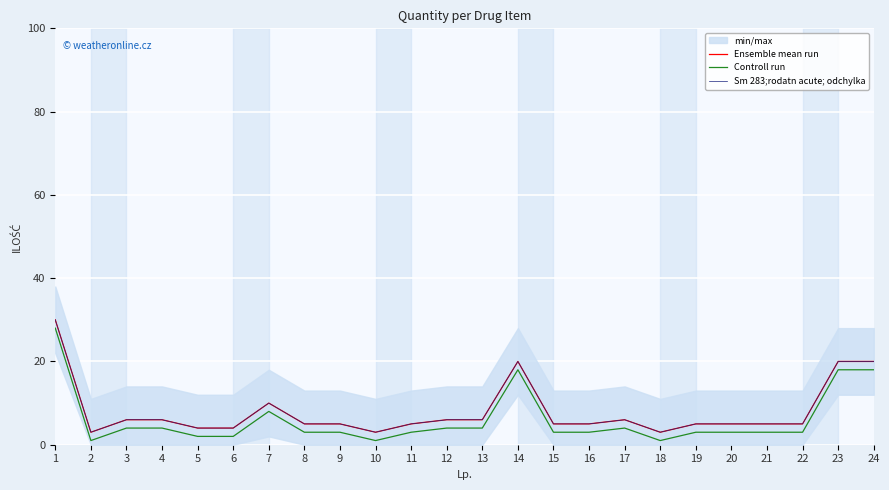

At how many categories does at least one series exceed 20?

1